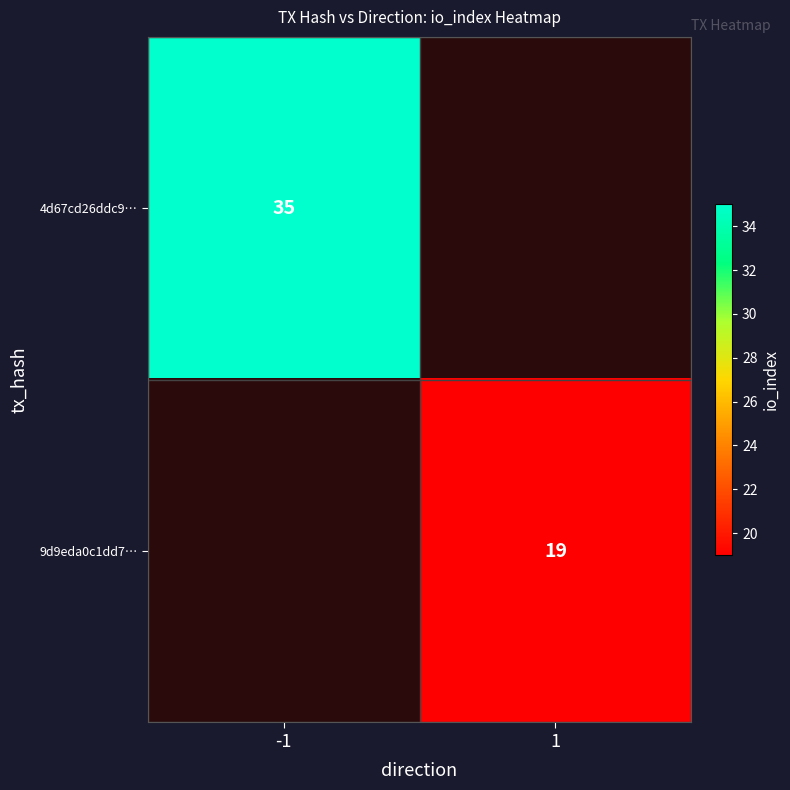

The 9d9eda0c1dd7… series shows 9 at 1. True or false?

False